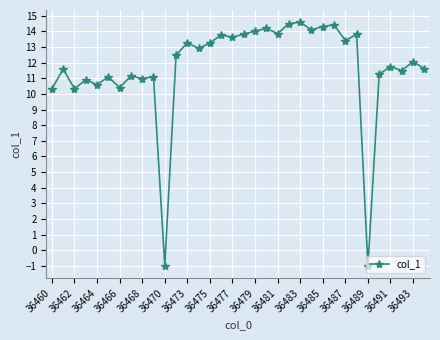

How many negative values are there?

2